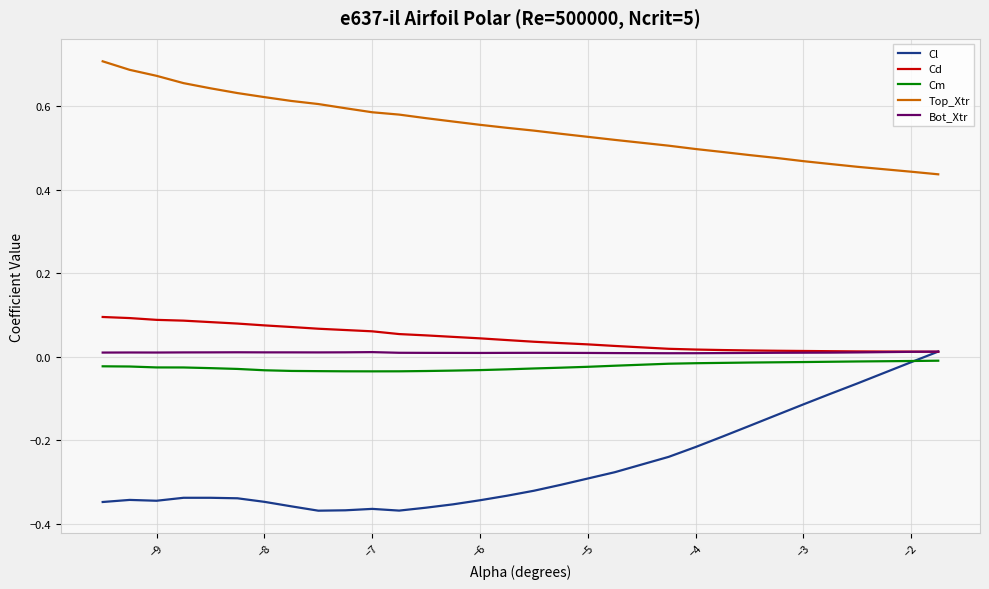

At how many categories does at least one series exceed 0?

30